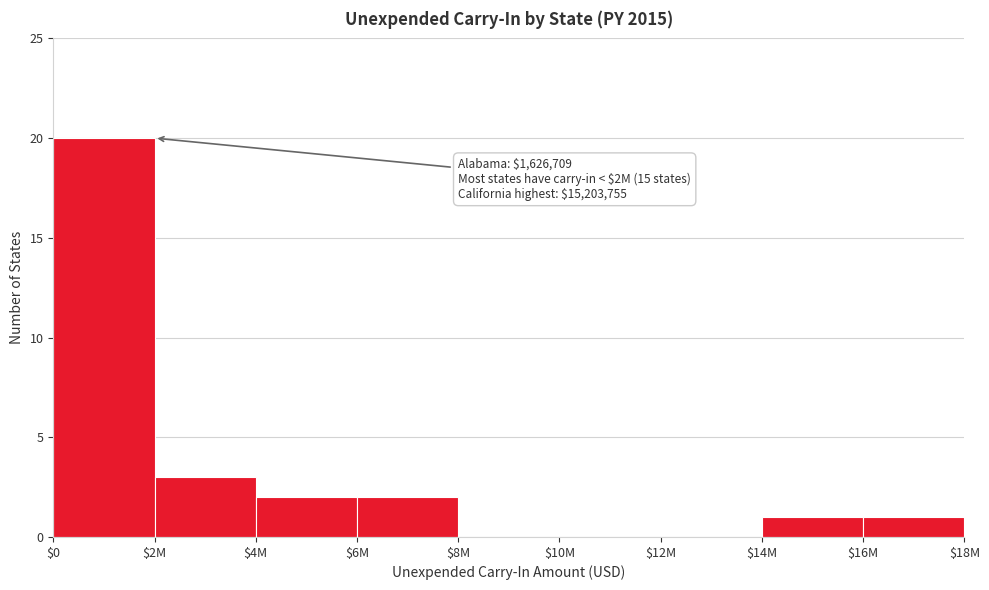

Which label corresponds to the largest value in the chart?

$0